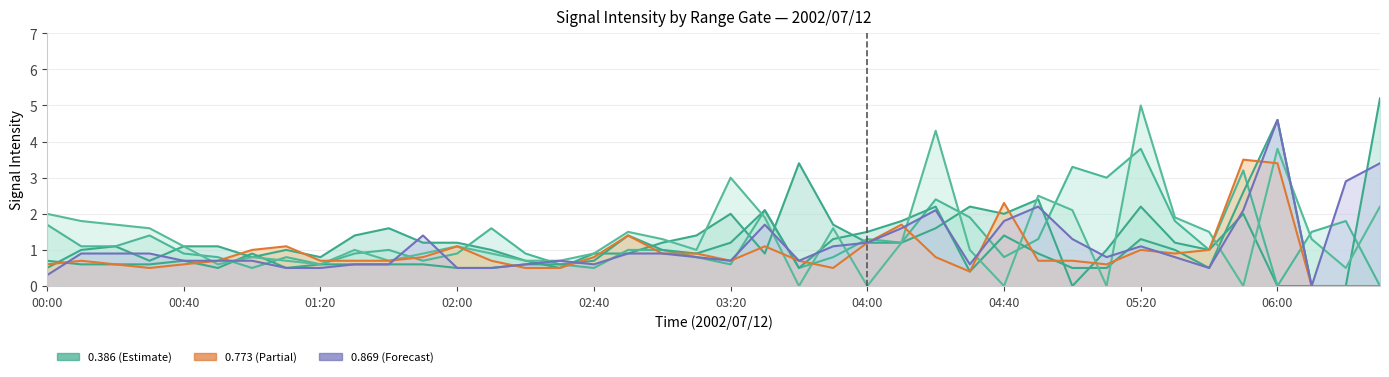

Reading right to left, list all the values displayed in this chart.

0.580: 0.0	0.0	0.0	0.0	2.0	1.0	1.2	2.2	1.0	0.0	2.4	2.0	2.2	1.6	1.2	1.2	1.7	3.4	0.9	2.0	1.4	1.2	0.9	0.9	0.5	0.7	1.0	1.2	1.2	1.6	1.4	0.8	1.0	0.8	1.1	1.1	0.7	1.1	1.0	0.5
0.483: 0.0	1.8	1.5	0.0	3.2	1.0	1.8	3.8	3.0	3.3	1.3	0.8	1.9	2.4	1.2	1.3	0.8	0.5	2.1	0.6	0.8	1.0	1.0	0.5	0.6	0.9	1.6	0.9	0.7	1.0	0.9	0.6	0.8	0.5	0.8	0.9	1.4	1.1	1.1	1.7
0.773: 5.2	0.0	0.0	4.6	2.6	0.5	1.0	1.3	0.5	0.5	0.9	1.4	0.4	2.2	1.8	1.5	1.3	0.5	2.1	1.2	0.9	1.0	1.4	0.7	0.6	0.6	0.5	0.5	0.6	0.6	0.6	0.6	0.5	0.9	0.5	0.7	0.6	0.6	0.6	0.7
0.386: 2.2	0.5	1.3	3.8	0.0	1.5	1.9	5.0	0.0	2.1	2.5	0.0	1.0	4.3	1.2	0.0	1.6	0.0	1.9	3.0	1.0	1.3	1.5	0.9	0.7	0.7	0.9	1.1	0.9	0.7	1.0	0.6	0.7	0.8	0.6	1.1	1.6	1.7	1.8	2.0
0.676: 0.0	0.0	0.0	3.4	3.5	1.0	0.9	1.0	0.6	0.7	0.7	2.3	0.4	0.8	1.7	1.2	0.5	0.7	1.1	0.7	0.9	0.9	1.4	0.8	0.5	0.5	0.7	1.1	0.8	0.7	0.7	0.7	1.1	1.0	0.7	0.6	0.5	0.6	0.7	0.6
0.869: 3.4	2.9	0.0	4.6	2.1	0.5	0.8	1.1	0.8	1.3	2.2	1.8	0.6	2.1	1.6	1.2	1.1	0.7	1.7	0.7	0.8	0.9	0.9	0.6	0.7	0.6	0.5	0.5	1.4	0.6	0.6	0.5	0.5	0.7	0.7	0.7	0.9	0.9	0.9	0.3